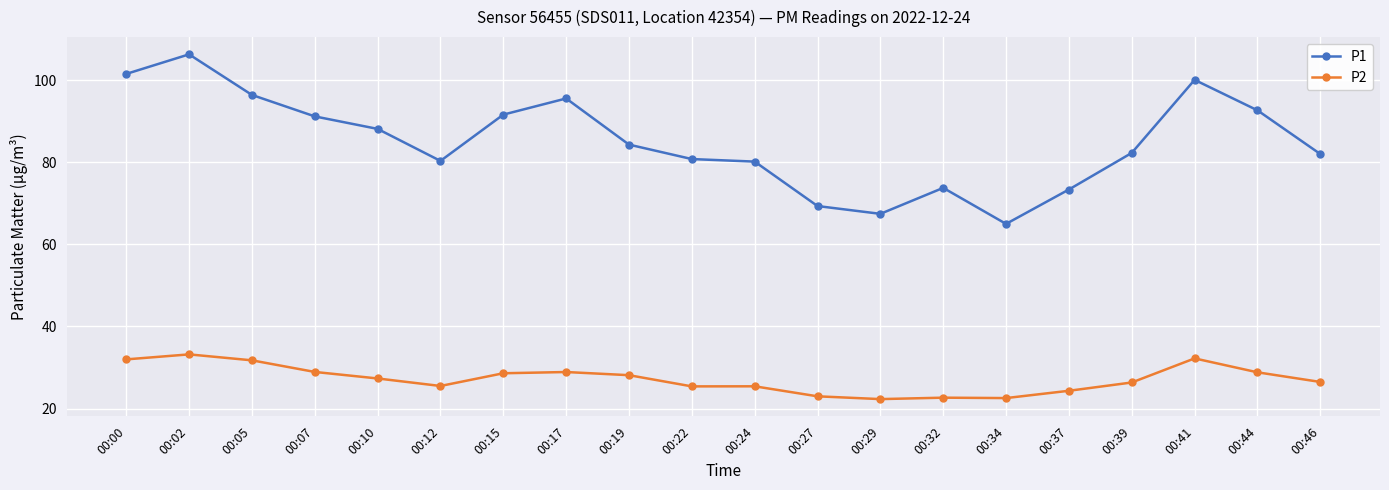

At 00:22, list the series in order from largest to smallest.

P1, P2